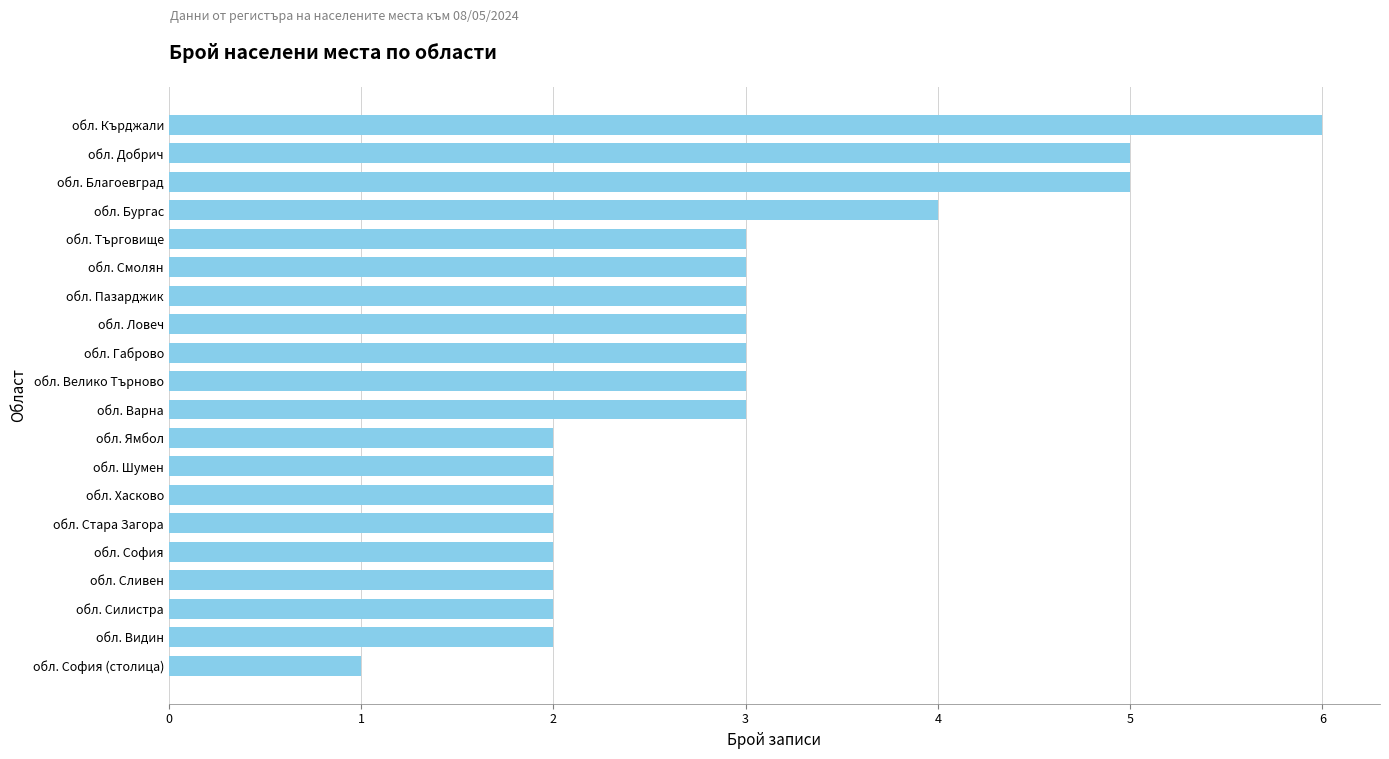

What is the change in value from обл. Силистра to обл. Пазарджик?

+1